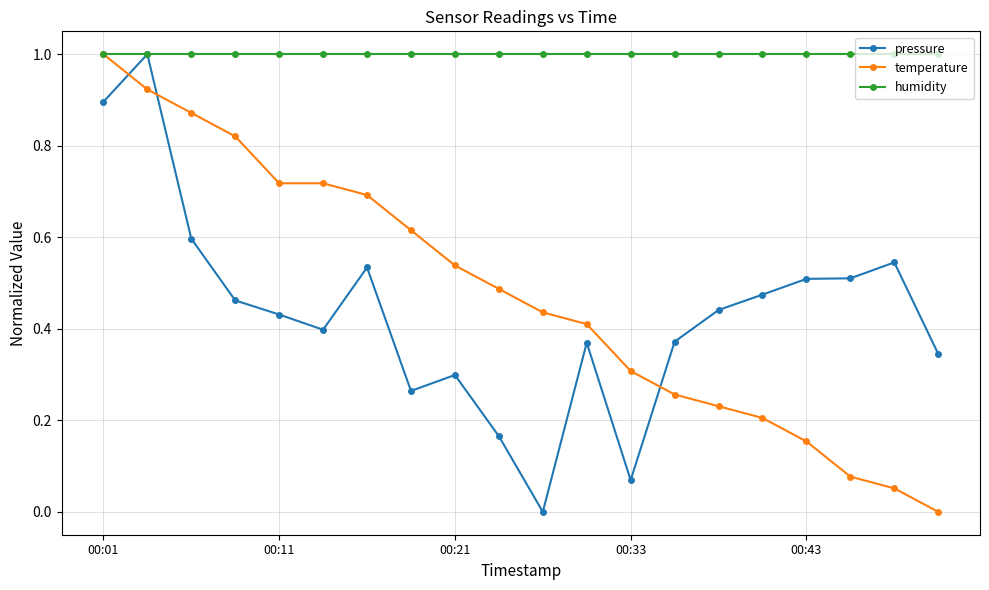

True or false: pressure has more than 1 points higher than both neighbors.

True